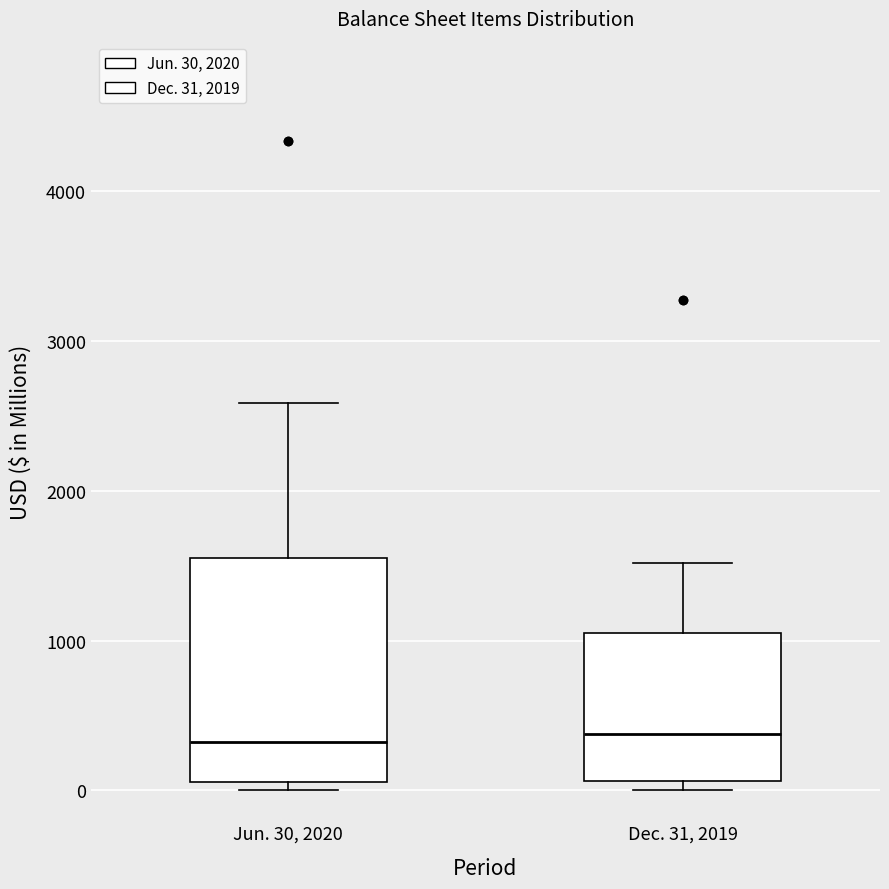

Reading left to right, transcribe this box plot: for each box, give where its median line is, the range the box spans, and where its two whiskers end, as read against the y-axis. The values are not printed on the chart, so give them approximately, as read against the axis.

Jun. 30, 2020: median 300, box 100 to 1600, whiskers 0 to 2600
Dec. 31, 2019: median 400, box 100 to 1100, whiskers 0 to 1500